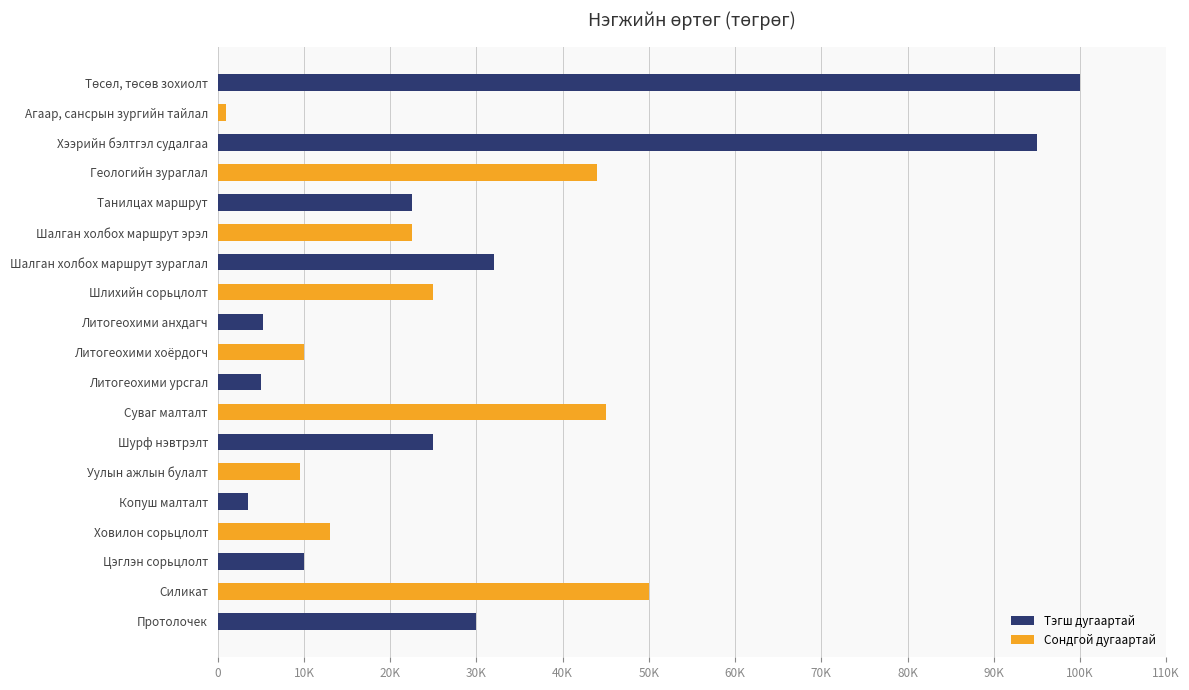

What is the sum of all values?

548200